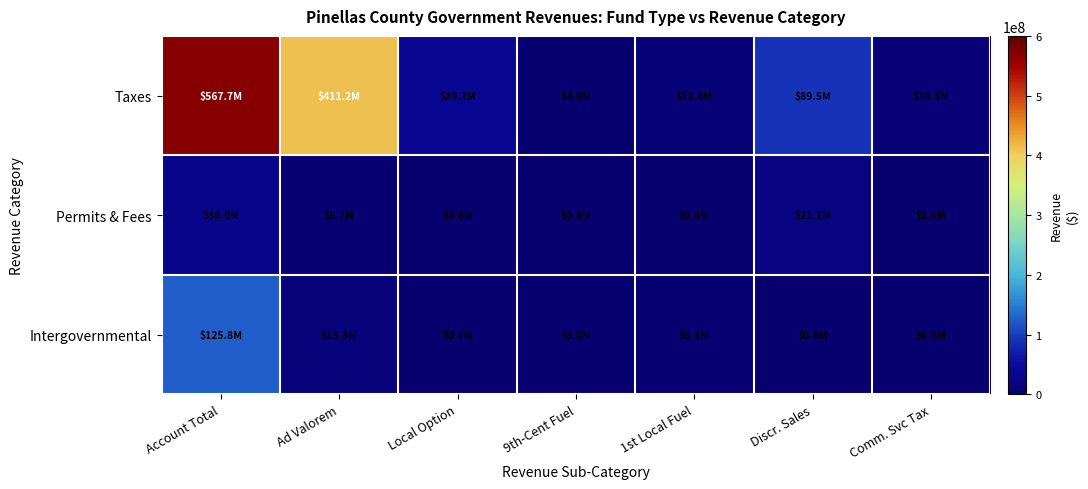

Which series has the largest total across all categories?

Taxes